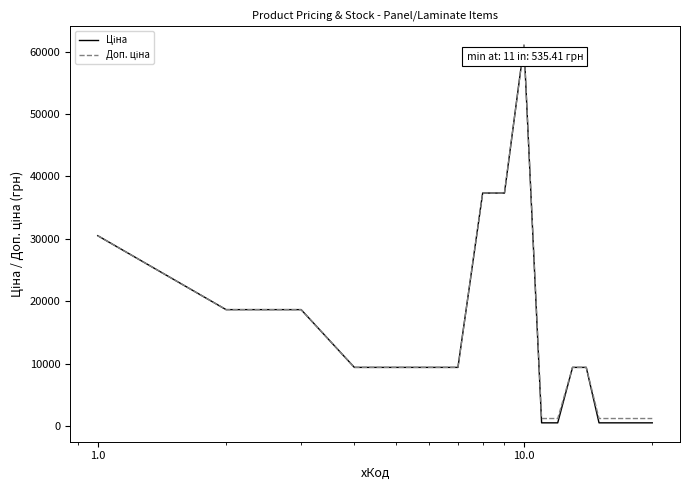

What is the greatest value displayed?

61024.7